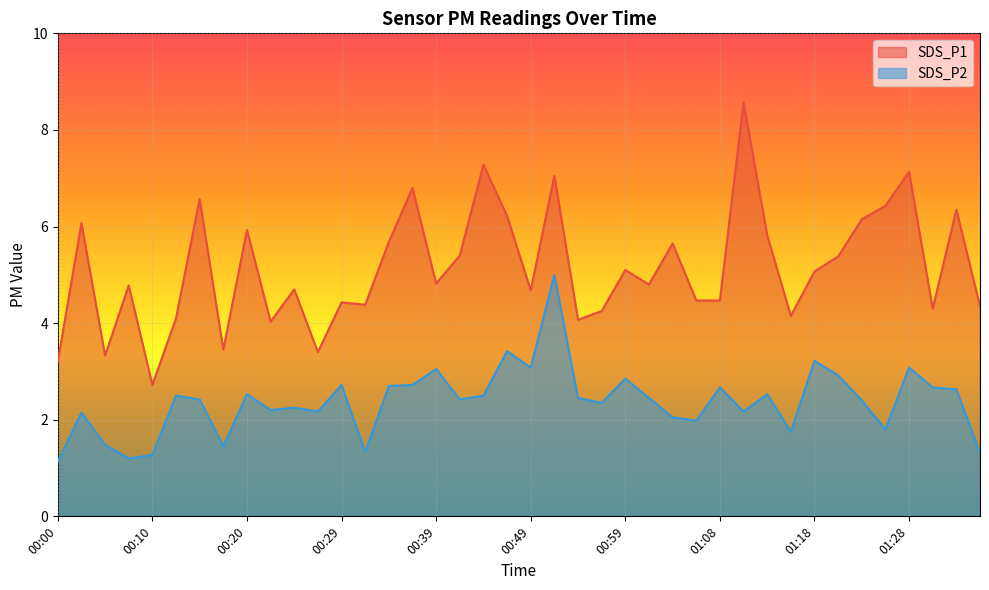

Rank the series at 00:37 from lowest to highest value.

SDS_P2, SDS_P1